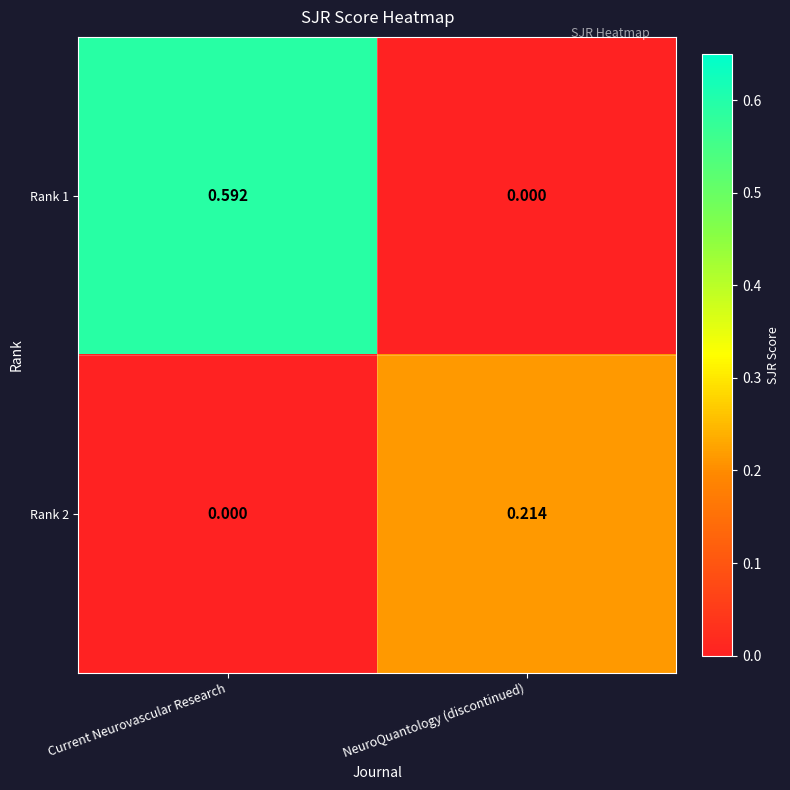

At which label is Rank 2 closest to 0?

Current Neurovascular Research